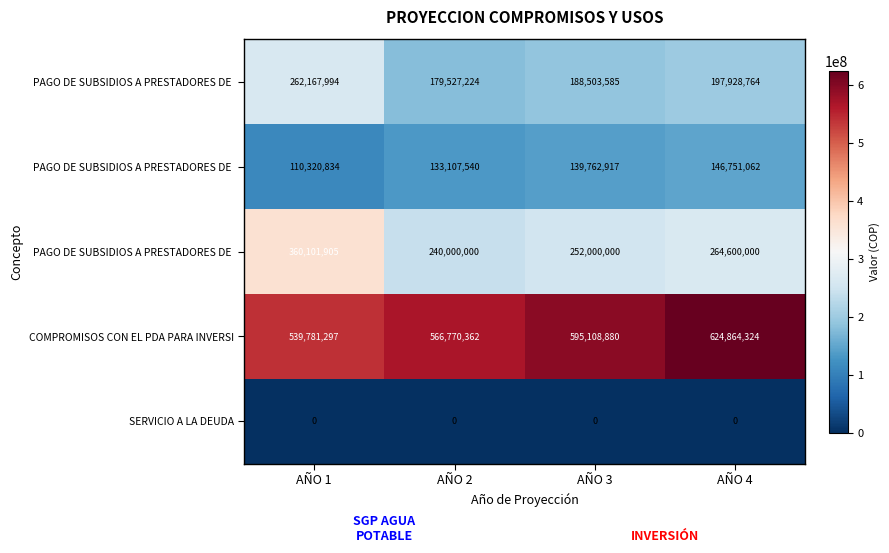

At how many categories does at least one series exceed 30169953?

4